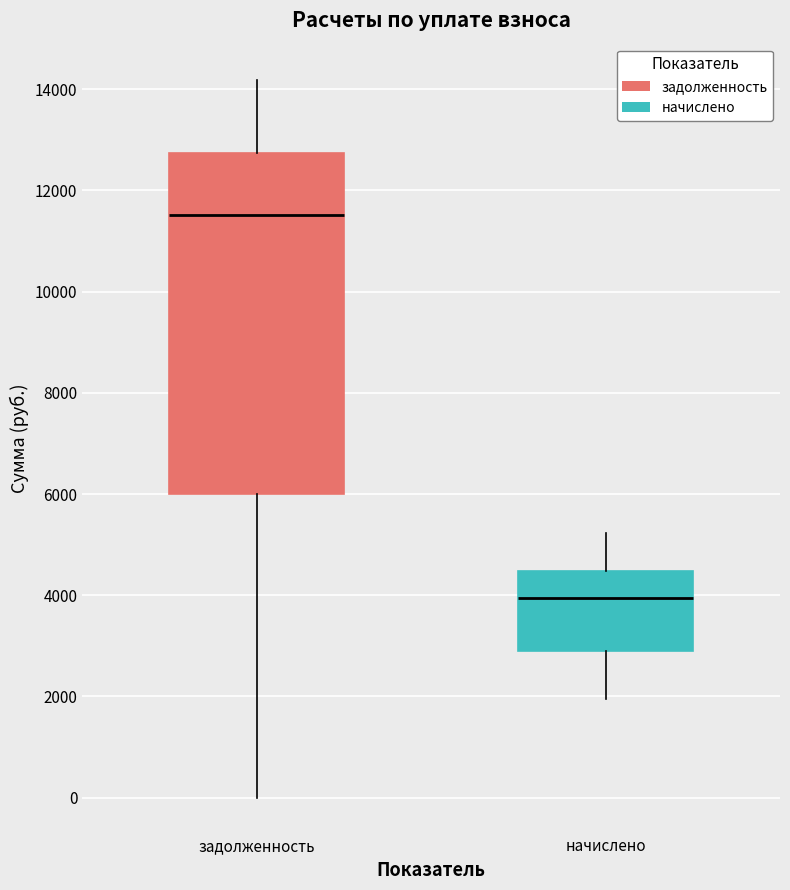

Reading left to right, read every box against the y-axis: the position of its median line, the range the box covers, and the ends of its whiskers. The values are not printed on the chart, so give them approximately, as read against the axis.

задолженность: median 11600, box 6000 to 12800, whiskers 0 to 14200
начислено: median 4000, box 2800 to 4400, whiskers 2000 to 5200